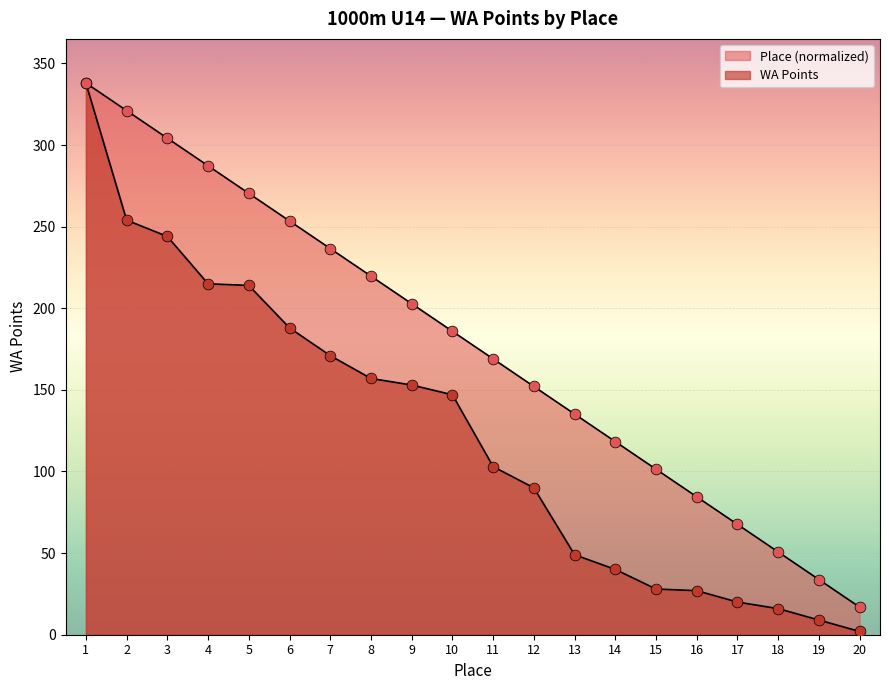

Which series contains the lowest Y value?

WA Points